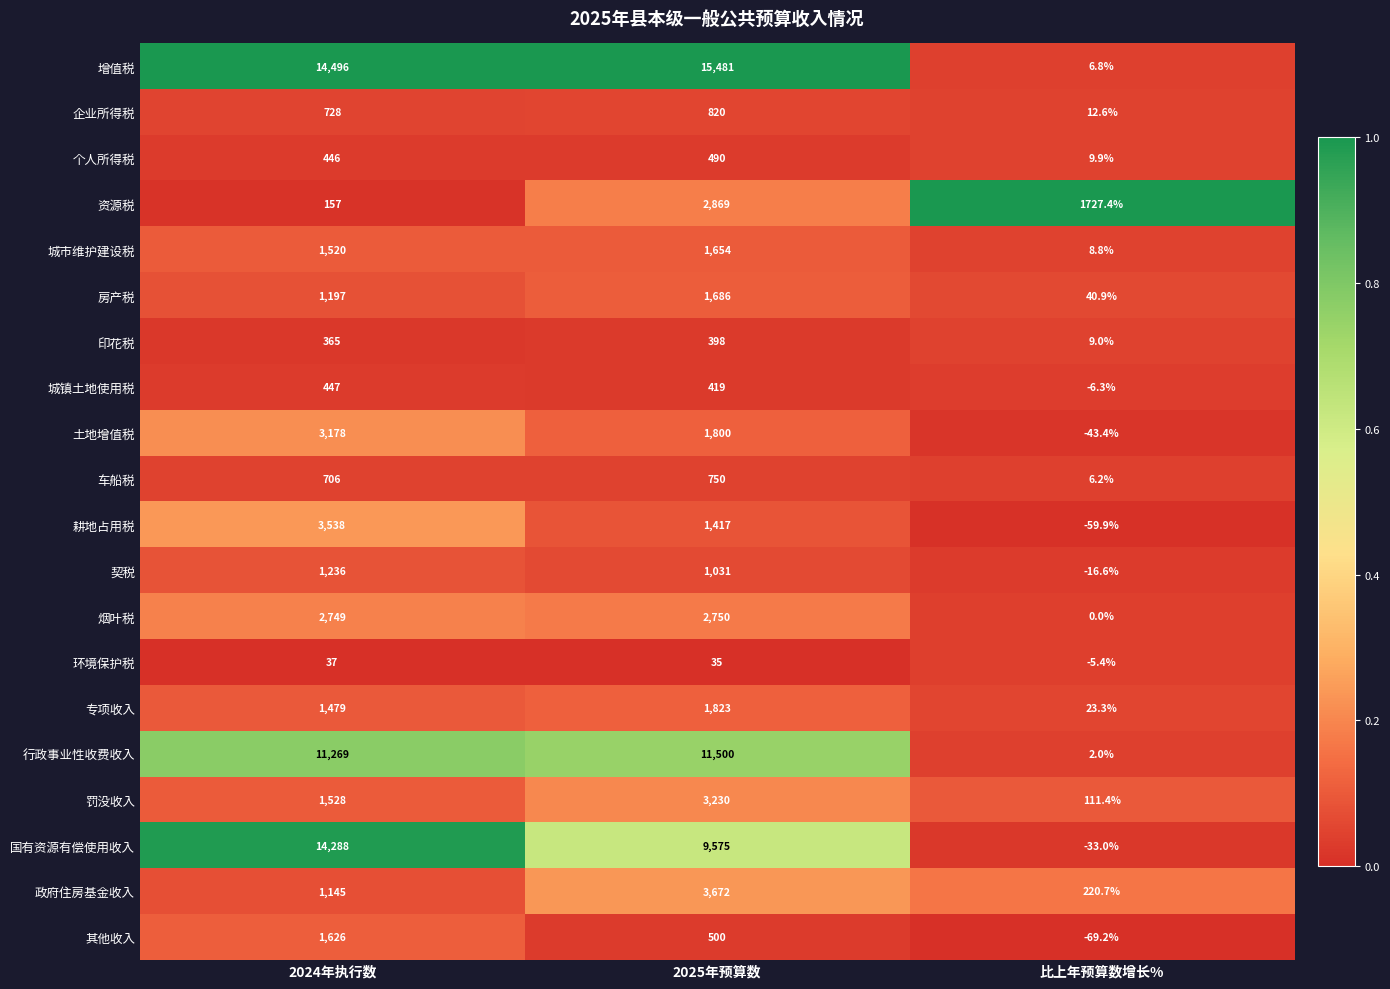

Read the 资源税 value at 2024年执行数.

157.0